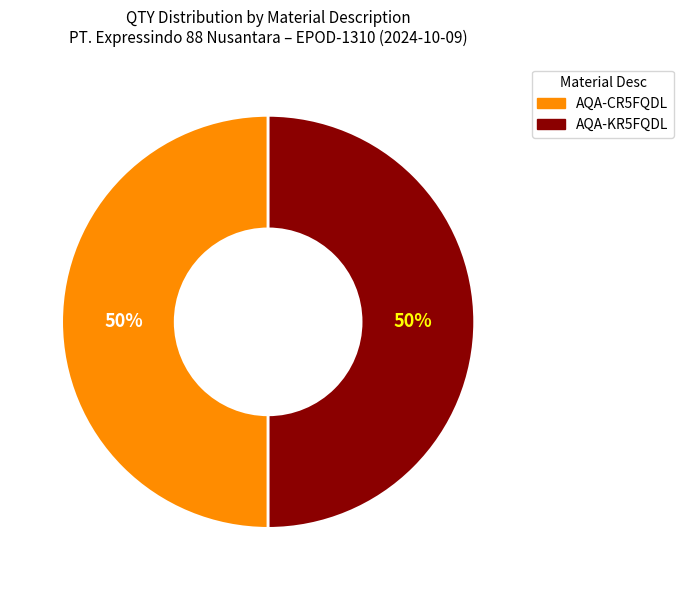

To the nearest percent, what is the combined percentage of AQA-KR5FQDL and AQA-CR5FQDL?

100%